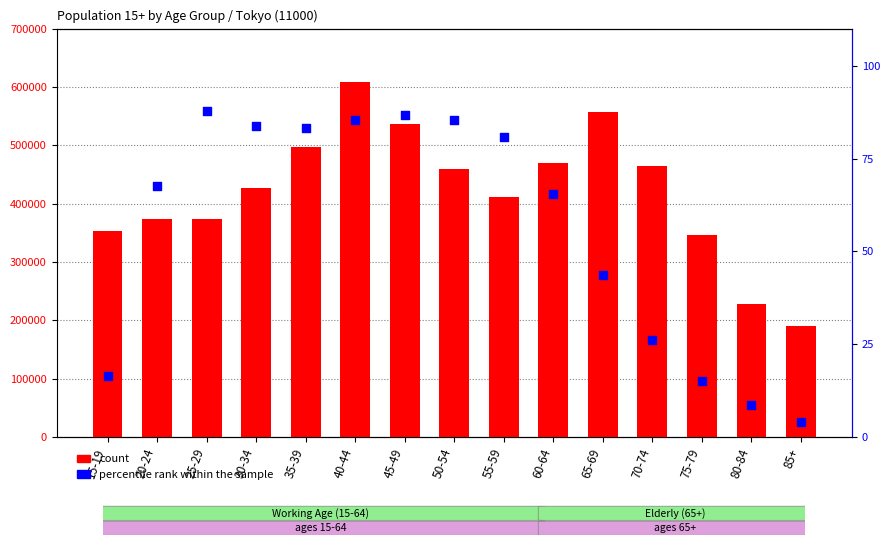

Which series has the largest Y range (max minus min)?

count